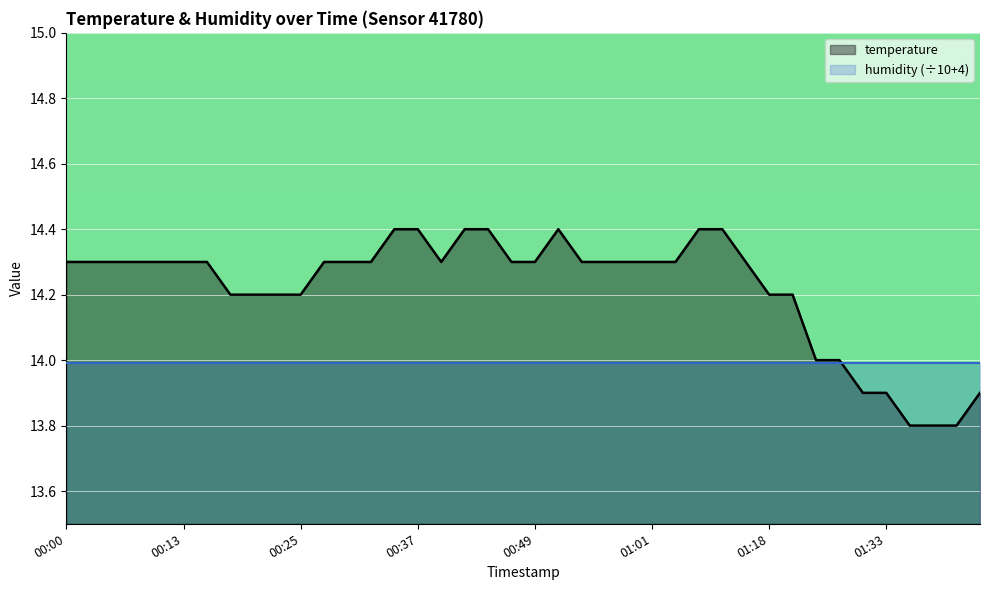

What is the minimum value shown in the chart?

13.8